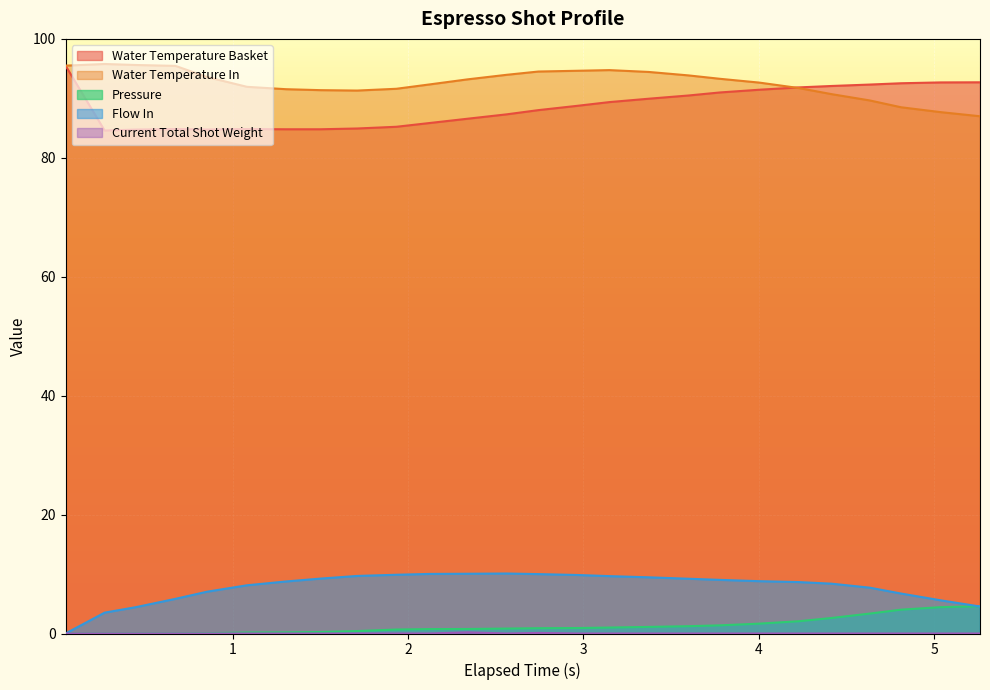

What is the maximum value shown in the chart?

95.8